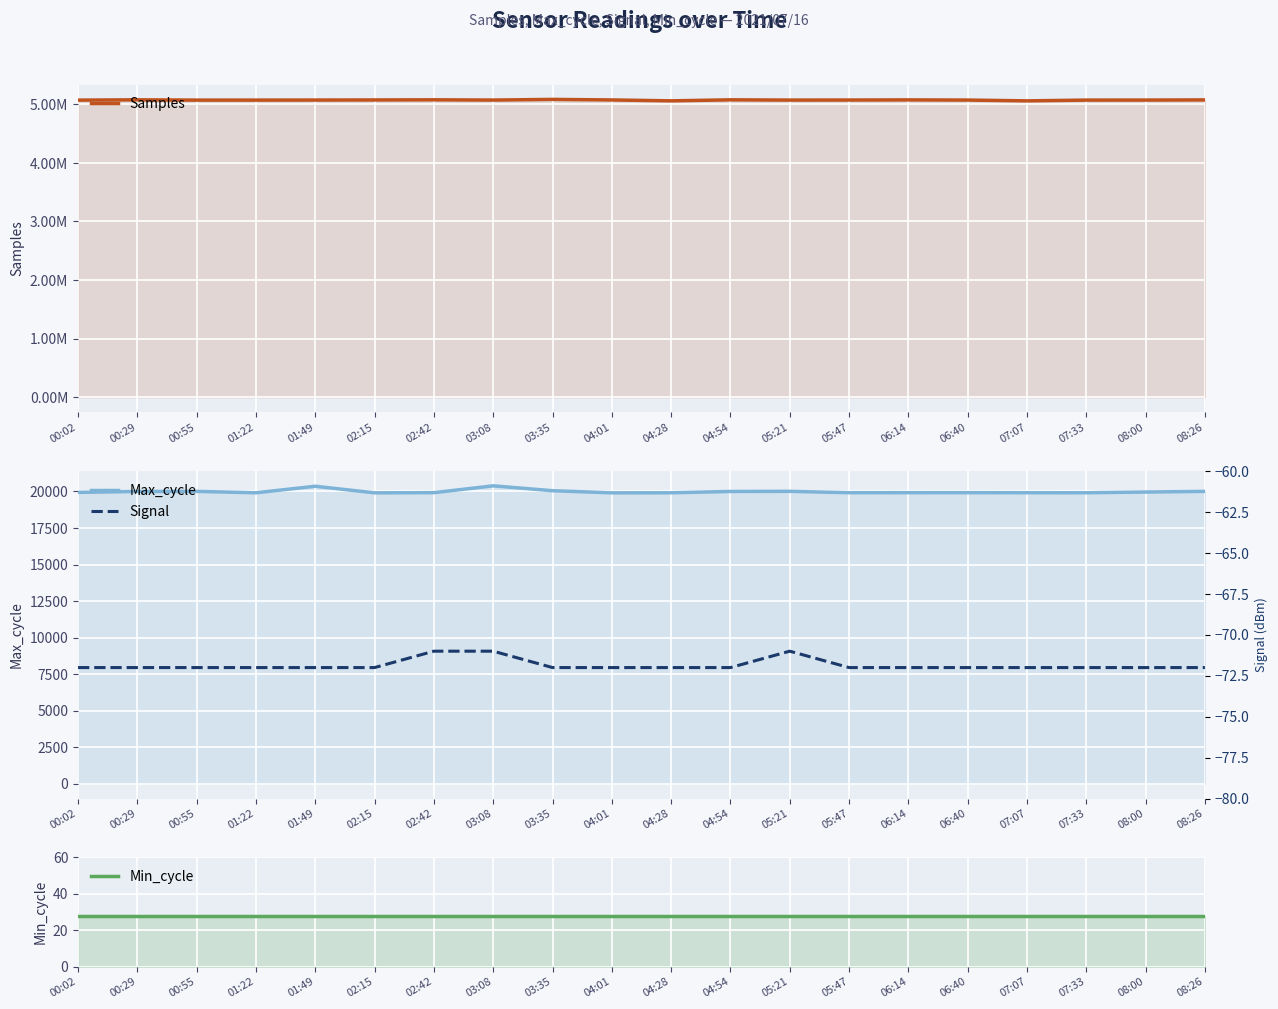

What position from the right is 03:08?

13